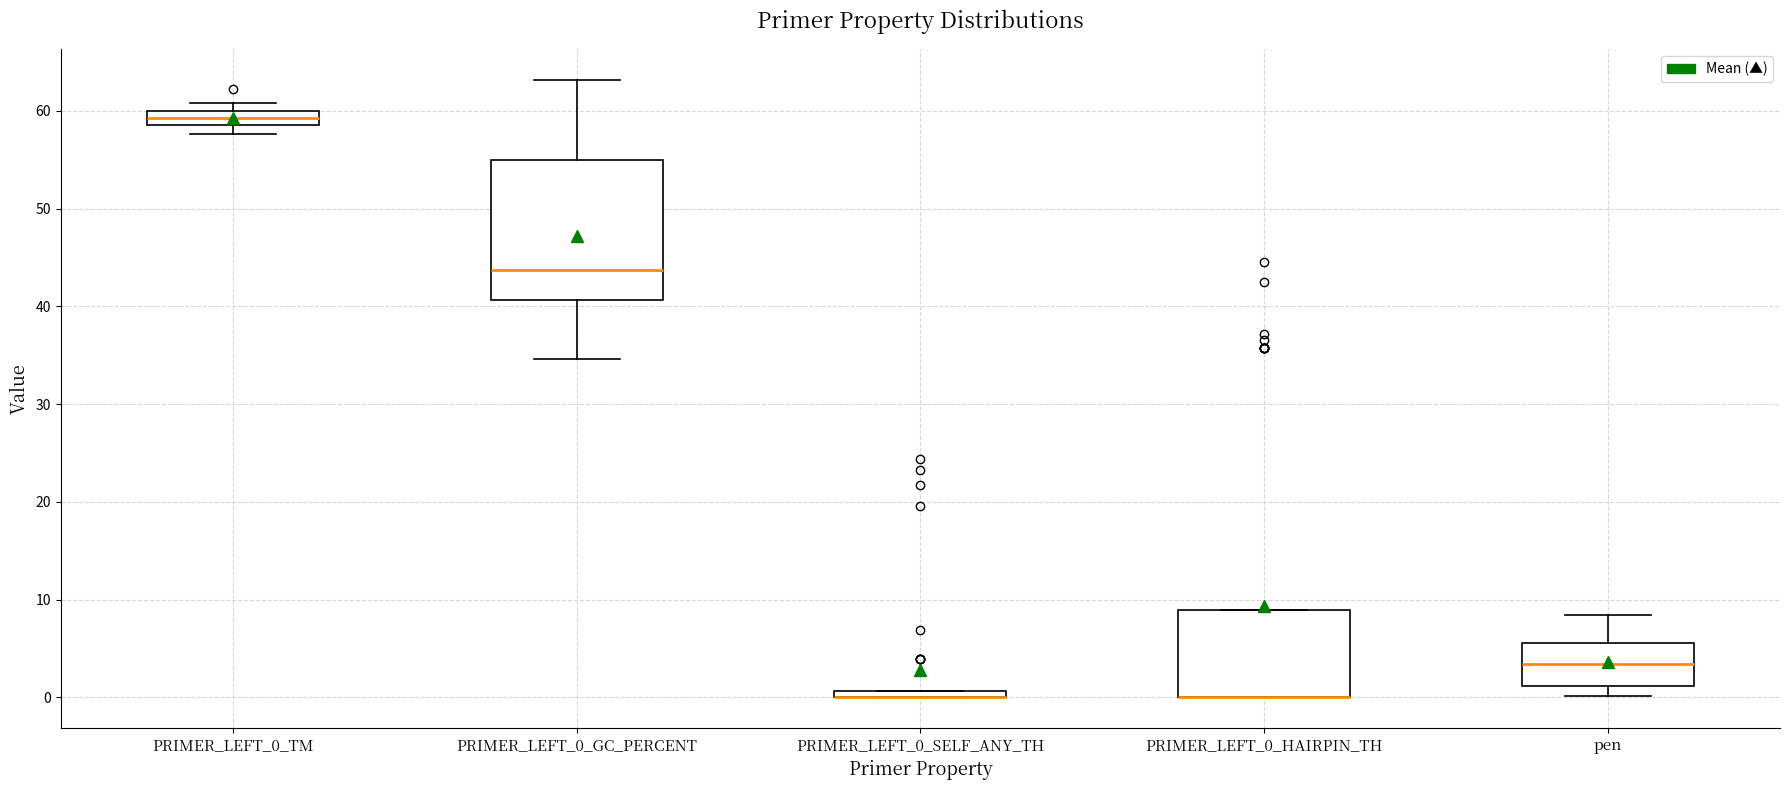

Where does the median line of the box for PRIMER_LEFT_0_GC_PERCENT sit on the y-axis? The values are not printed on the chart, so give them approximately, as read against the axis.

44